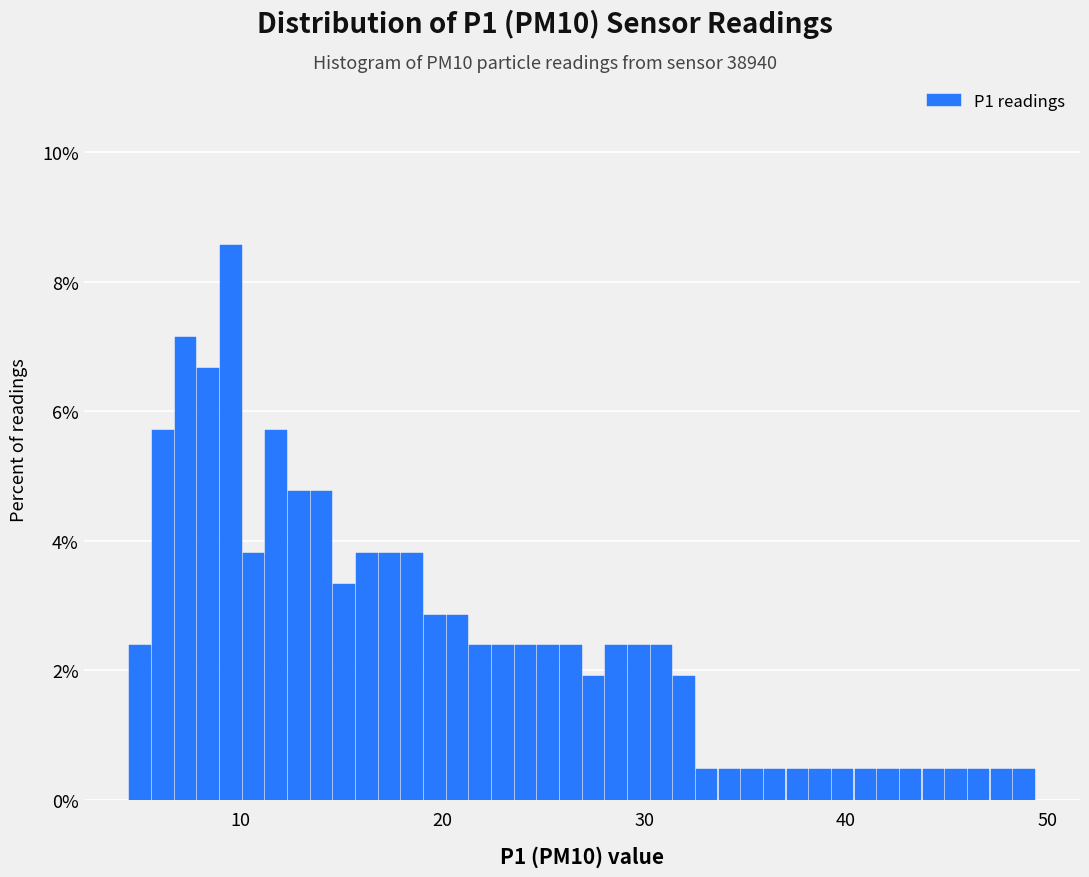

Around what value on the x-axis is the tallest bar? Give the approximate position of its centre, as read against the axis.

10